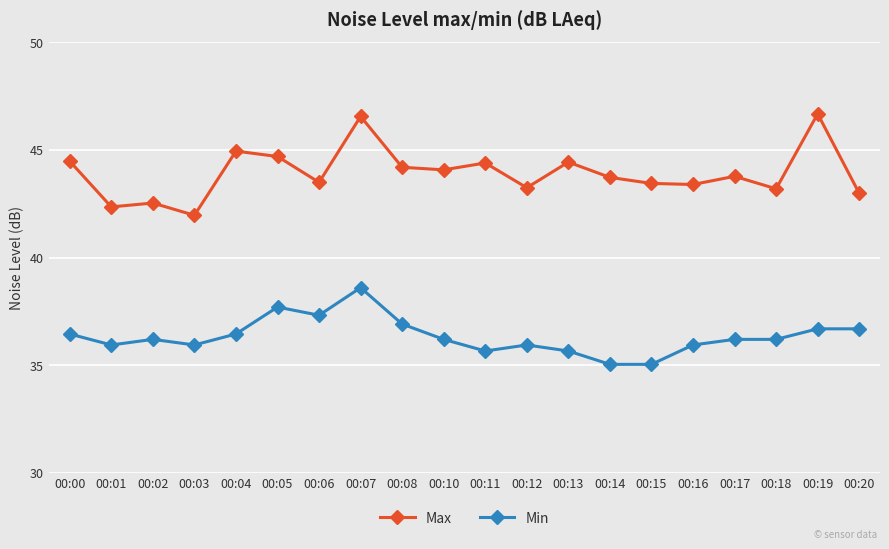

Is it true that Min equals 16.7 at 00:20?

False